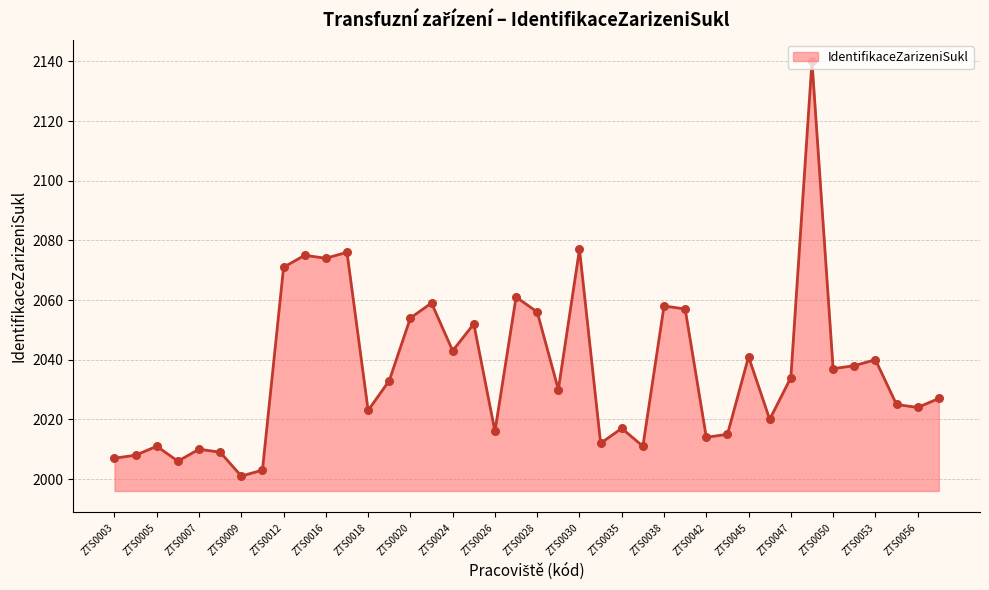

What is the difference between the maximum and minimum values?

139